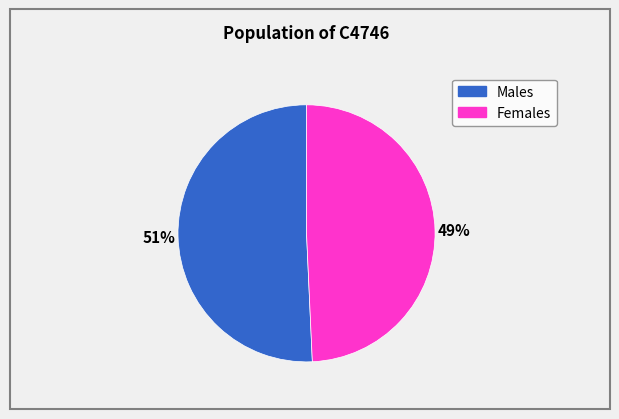

Does any single category account for the majority?

Yes